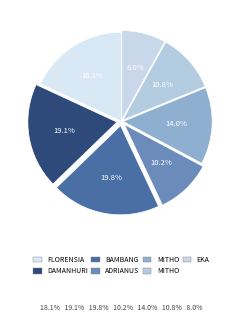

How many segments does this pie chart have?

7